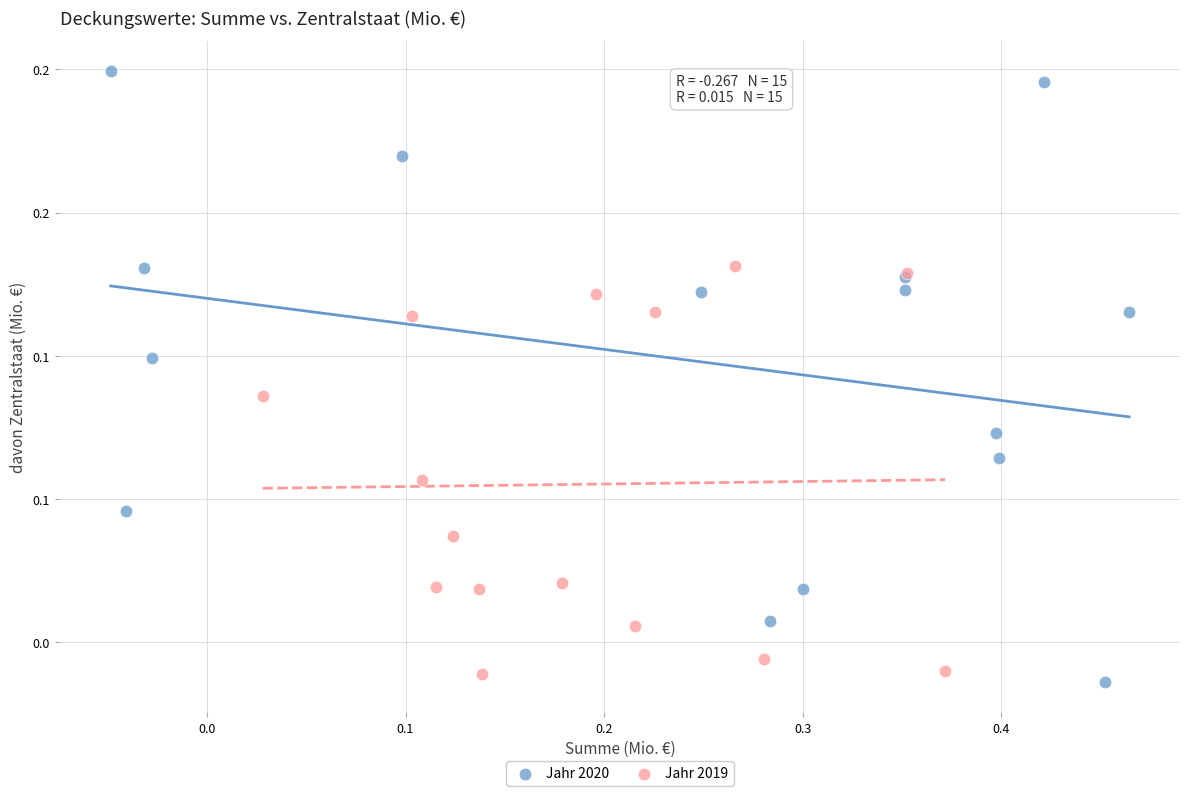

What are all the series names shown in the legend?

Jahr 2020, Jahr 2019